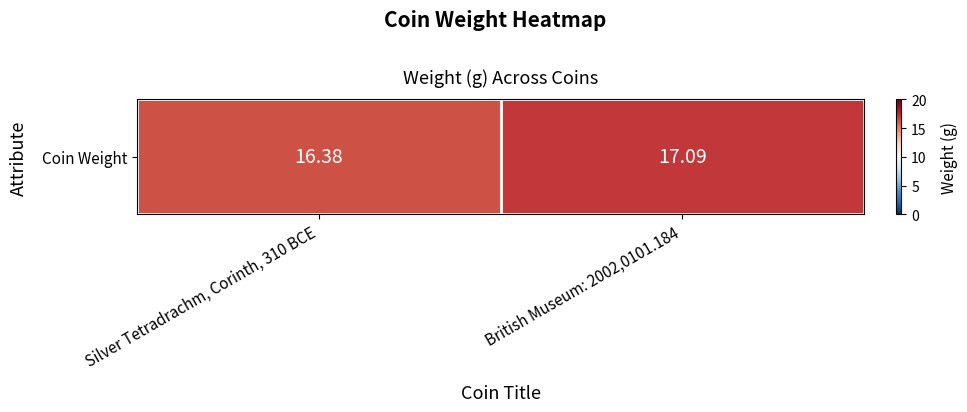

Reading left to right, extract all data points from this chart.

16.4	17.1